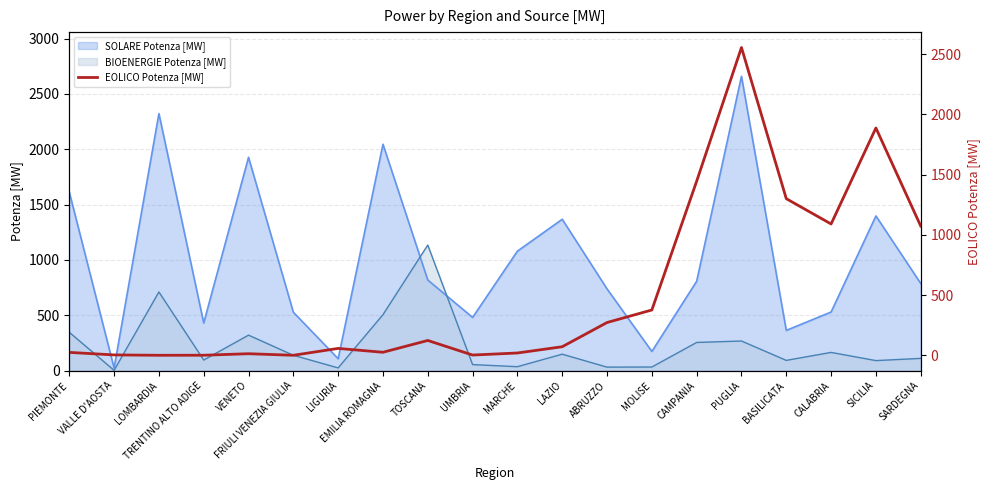

List the labels in order of value, smallest first.

FRIULI VENEZIA GIULIA, LOMBARDIA, TRENTINO ALTO ADIGE, UMBRIA, VALLE D'AOSTA, VENETO, MARCHE, PIEMONTE, EMILIA ROMAGNA, LIGURIA, LAZIO, TOSCANA, ABRUZZO, MOLISE, SARDEGNA, CALABRIA, BASILICATA, CAMPANIA, SICILIA, PUGLIA